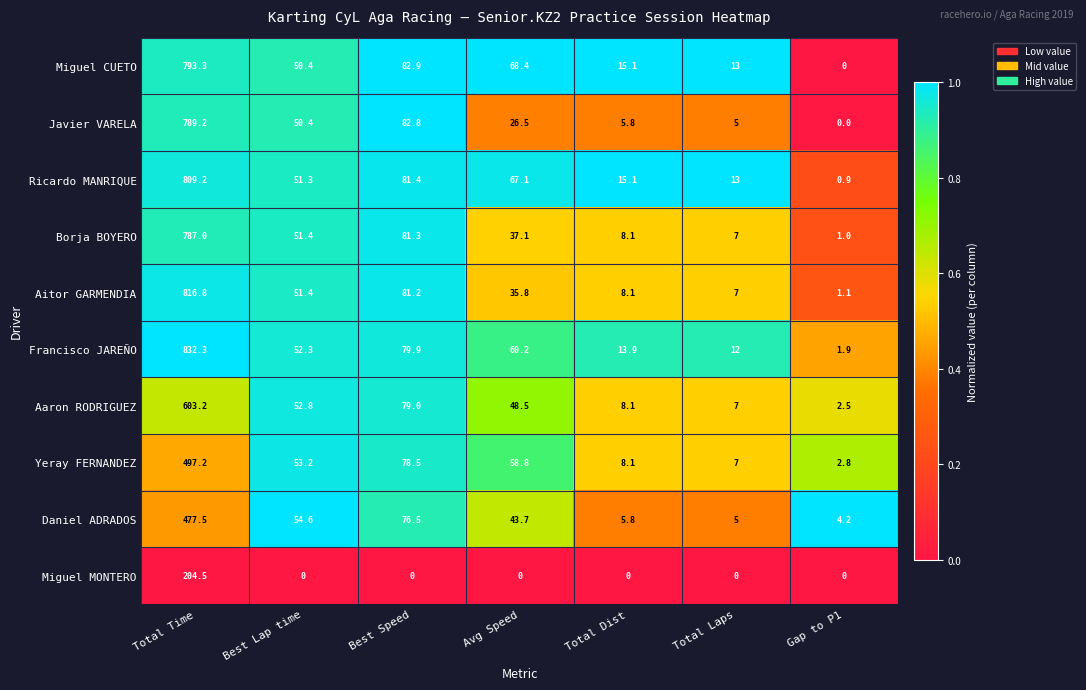

List the series in order of their peak value, lowest first.

Miguel MONTERO, Daniel ADRADOS, Yeray FERNANDEZ, Aaron RODRIGUEZ, Borja BOYERO, Javier VARELA, Miguel CUETO, Ricardo MANRIQUE, Aitor GARMENDIA, Francisco JAREÑO